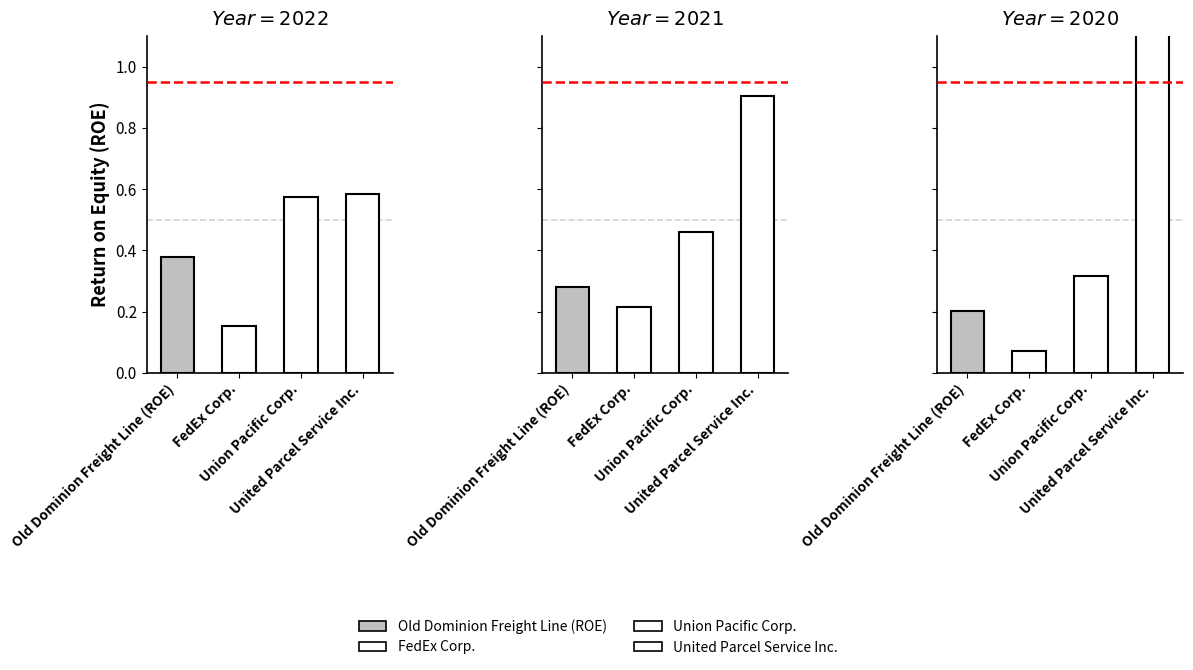

Which series has the largest total across all categories?

United Parcel Service Inc.